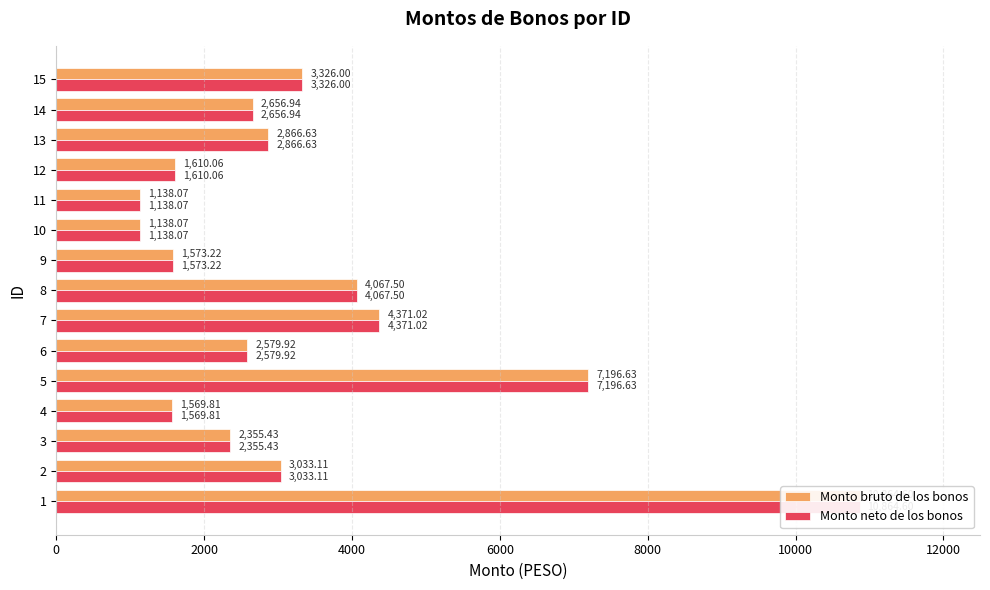

What are all the series names shown in the legend?

Monto bruto de los bonos, Monto neto de los bonos